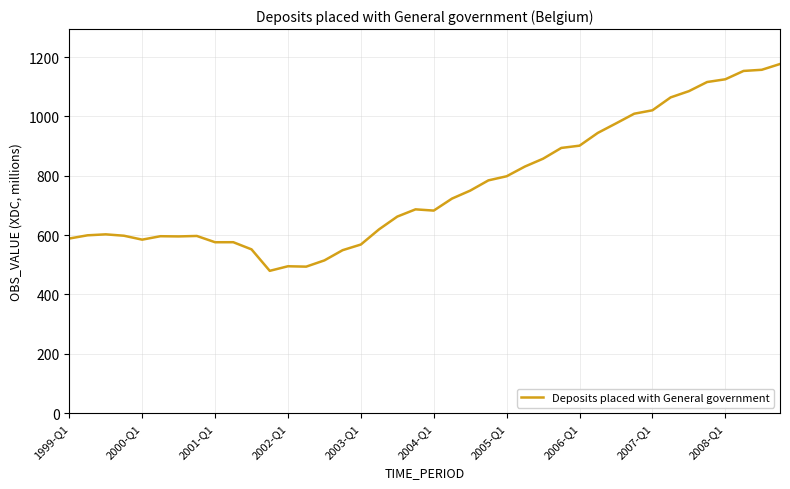

What is the difference between the maximum and minimum values?

696.7